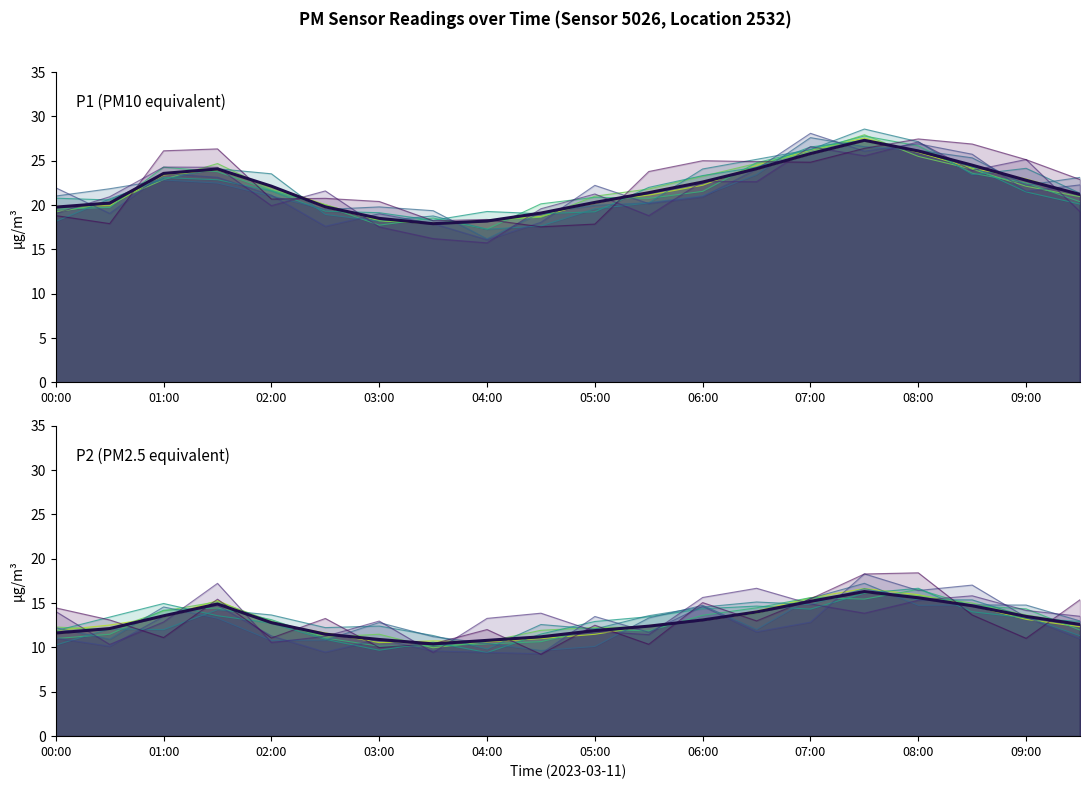

True or false: P1 (PM10 equivalent) and P2 (PM2.5 equivalent) cross at least once.

False